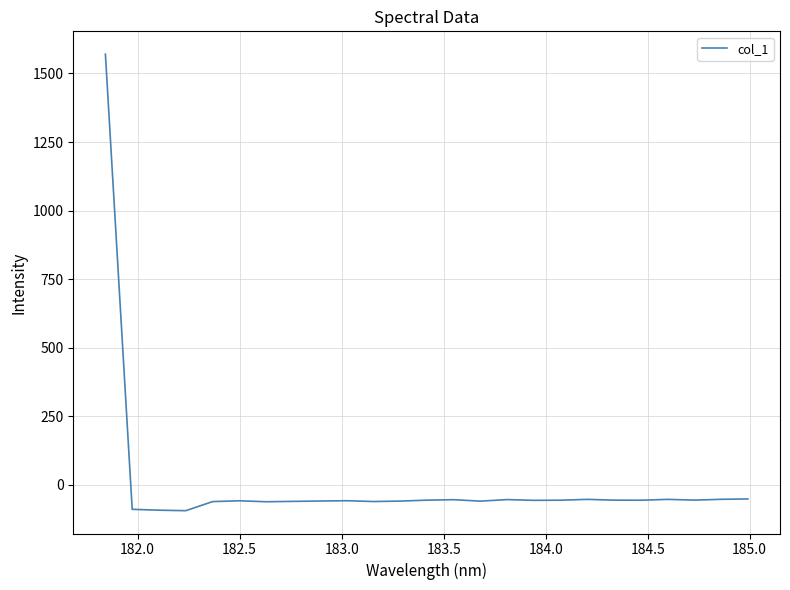

What is the minimum value shown in the chart?

-94.7